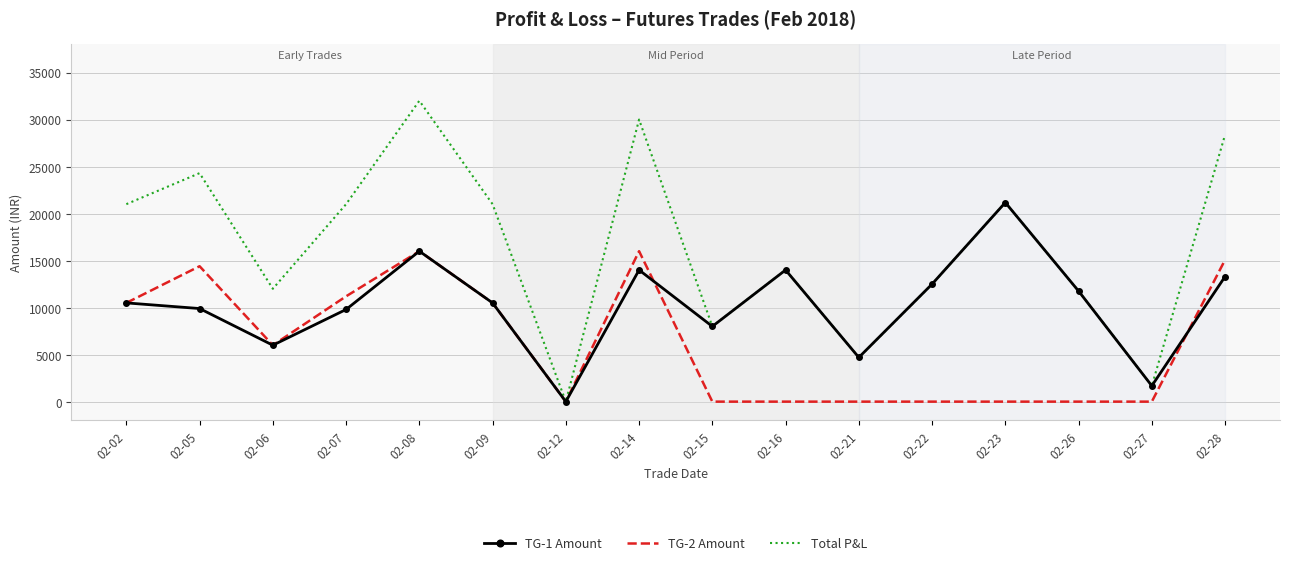

What is the sum of the Total P&L values at 02-07 and 02-26?

32760.0